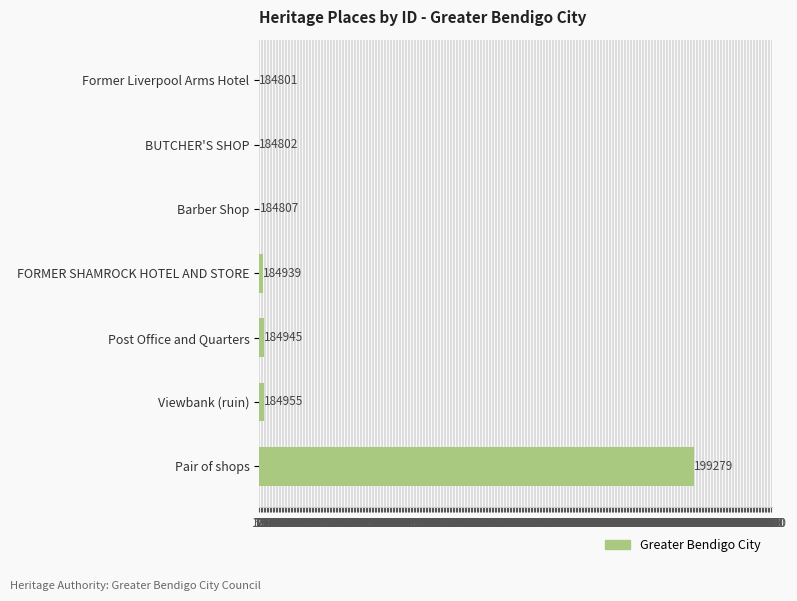

Are the bars horizontal?

Yes